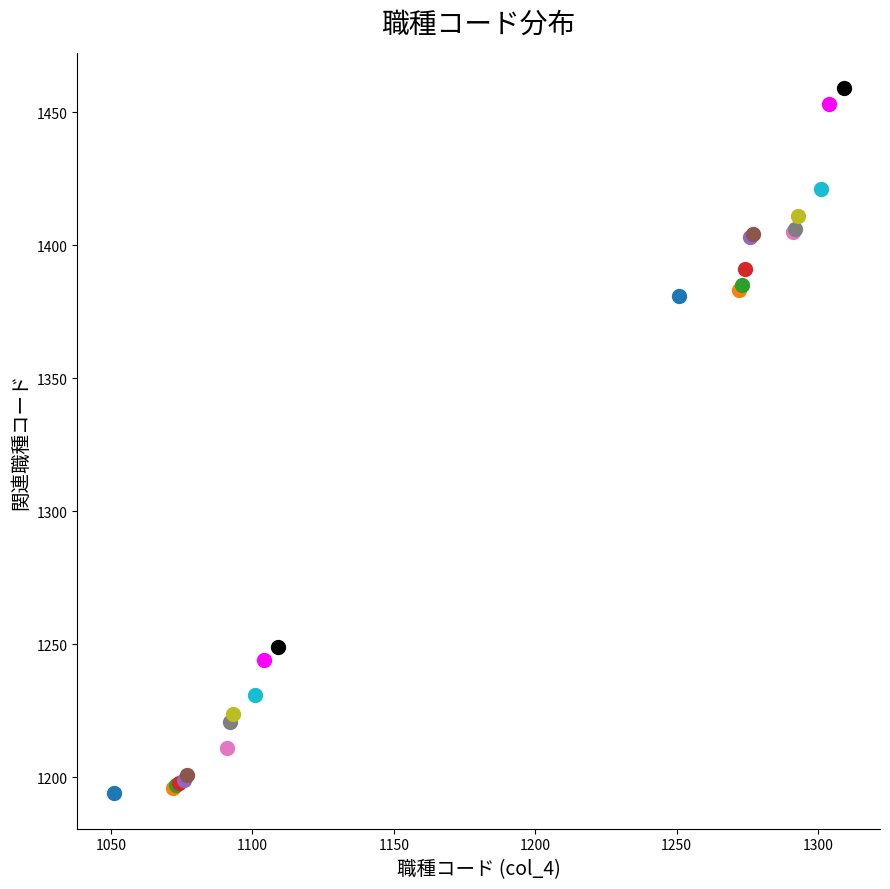

Is this an area chart (filled region under the line)?

No